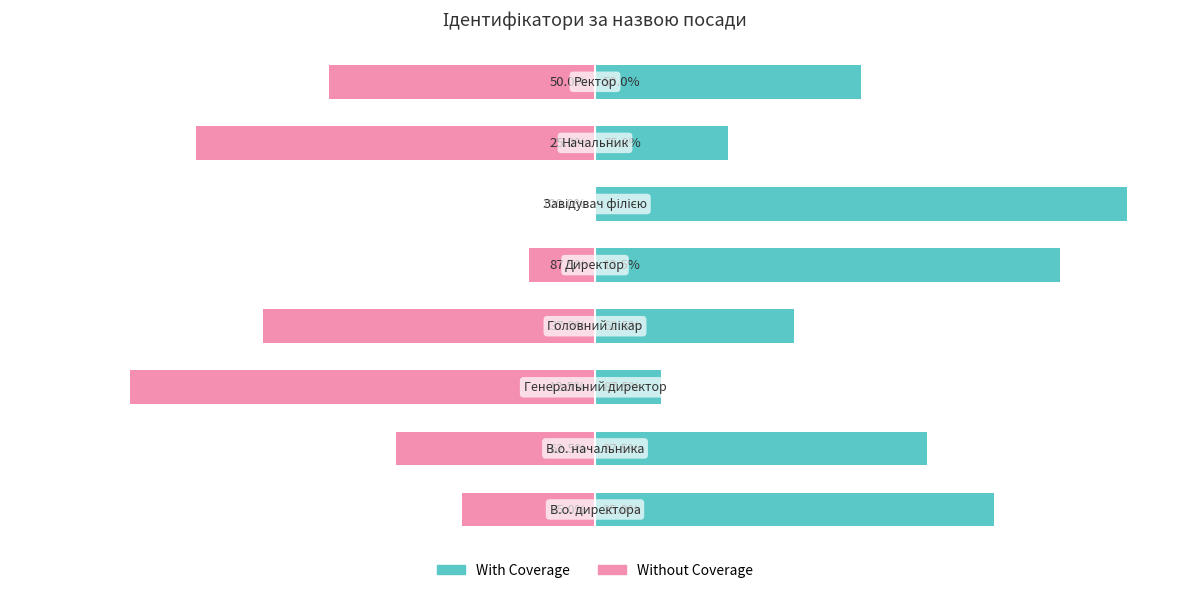

What is the approximate value of With Coverage at 2?

12.5